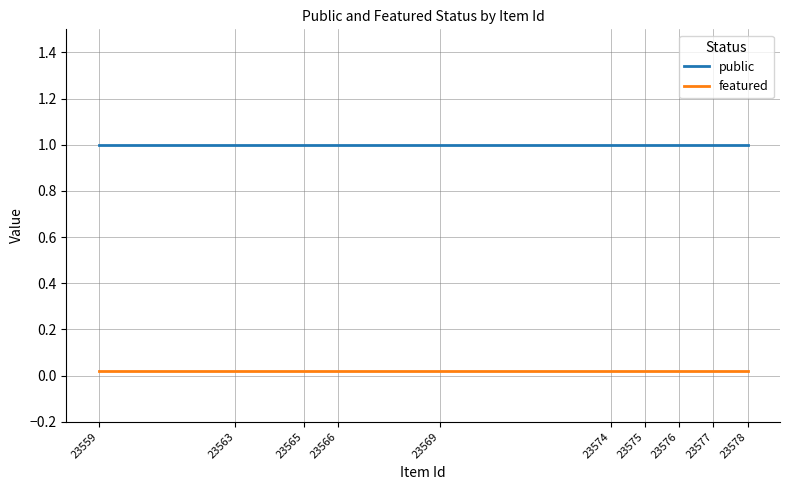

What is the lowest value of the public series?

1.0